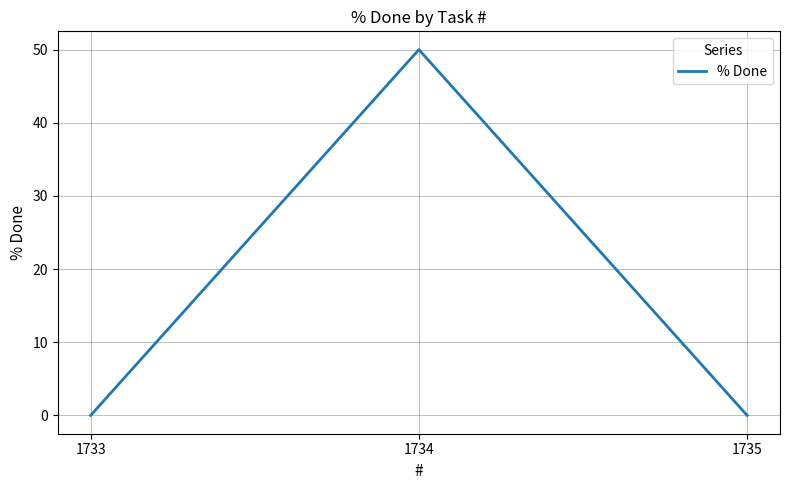

The value at 1735 is 17. True or false?

False